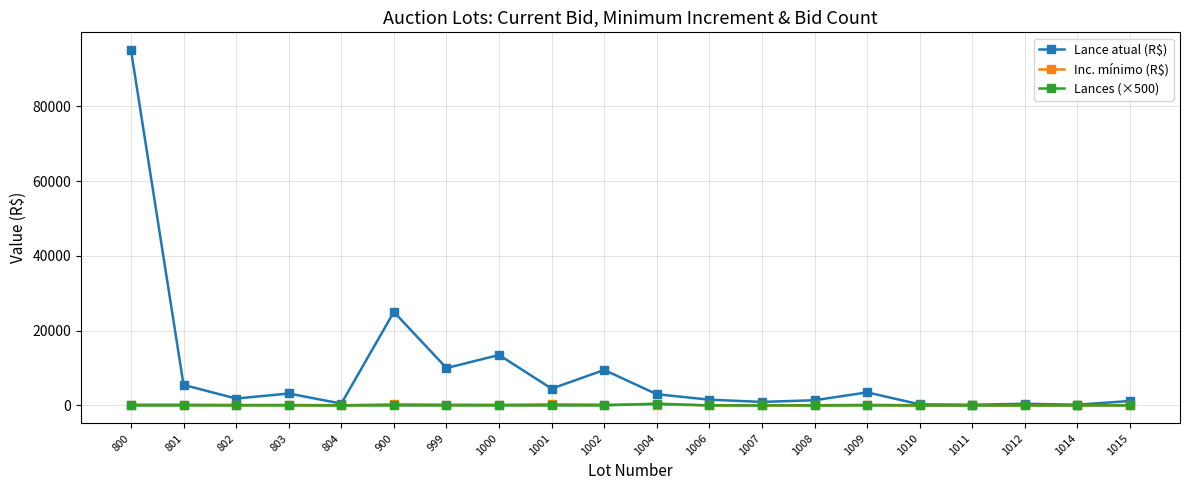

At how many categories does at least one series exceed 31314?

1